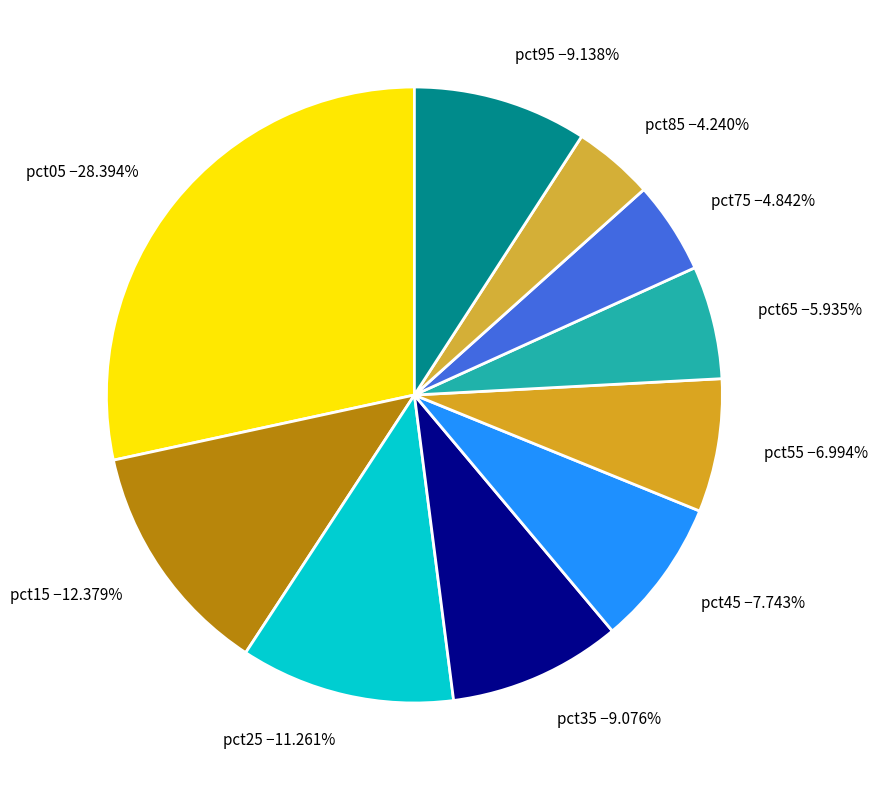

Is pct75 −4.842% the majority of the pie?

No